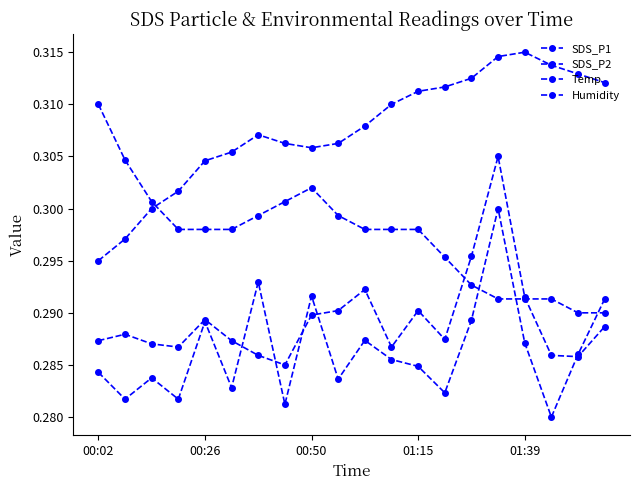

How many lines are shown in the chart?

4